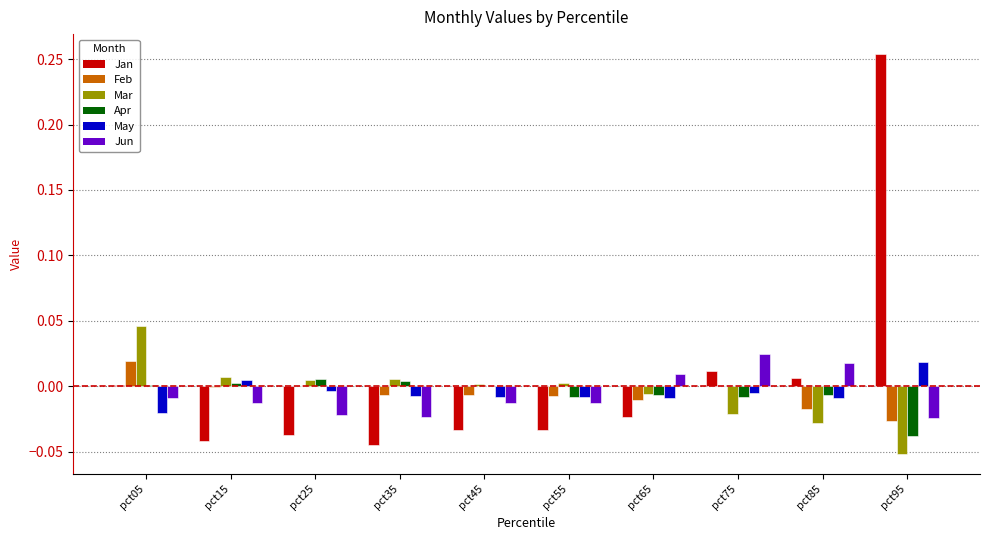

Which series has the widest spread of values?

Jan